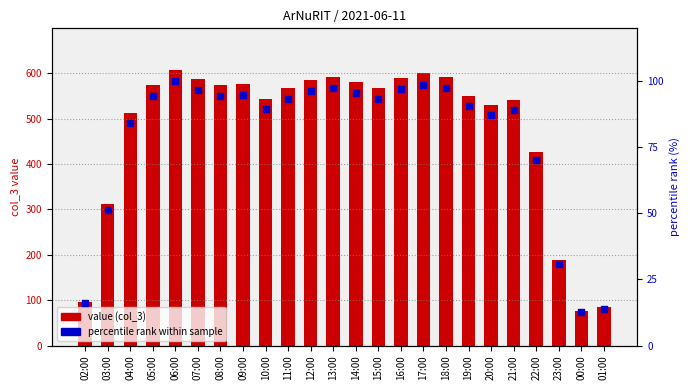

At which category is the sum across all series the highest?

06:00